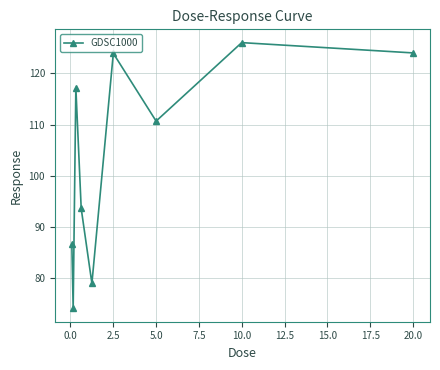

What is the value of the 8th point from the left?

126.0